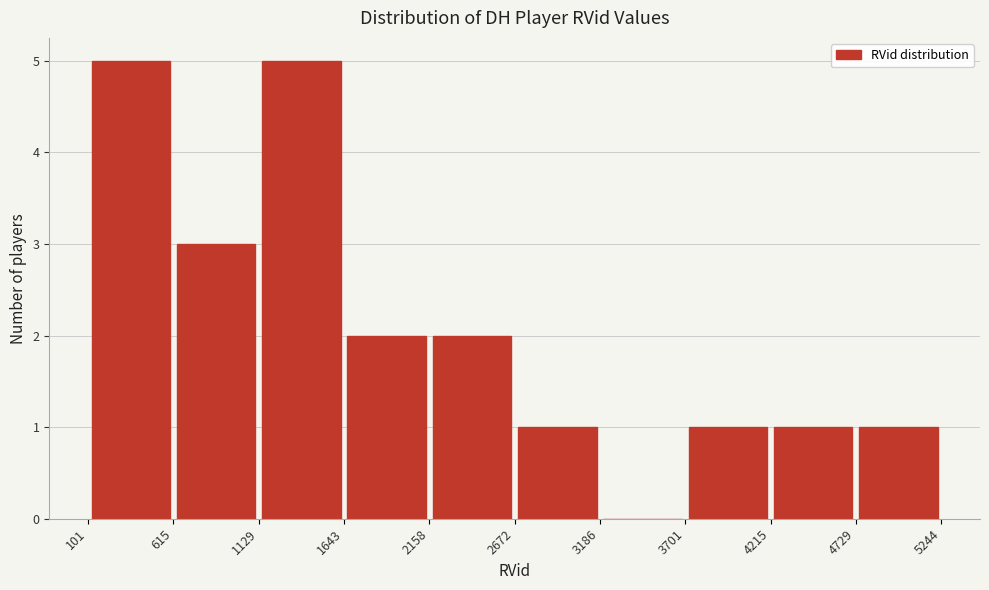

What is the height of the bar covering 4729 to 5244 on the x-axis? The values are not printed on the chart, so give them approximately, as read against the axis.

1